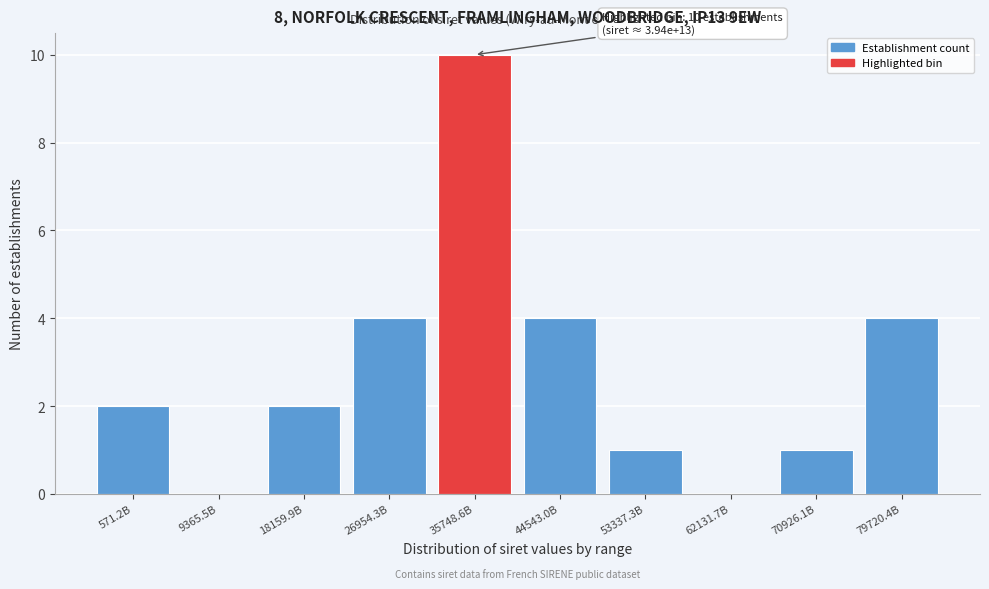

Reading right to left, what are all the values shown in this chart?

79720.4B=4	70926.1B=1	62131.7B=0	53337.3B=1	44543.0B=4	35748.6B=10	26954.3B=4	18159.9B=2	9365.5B=0	571.2B=2